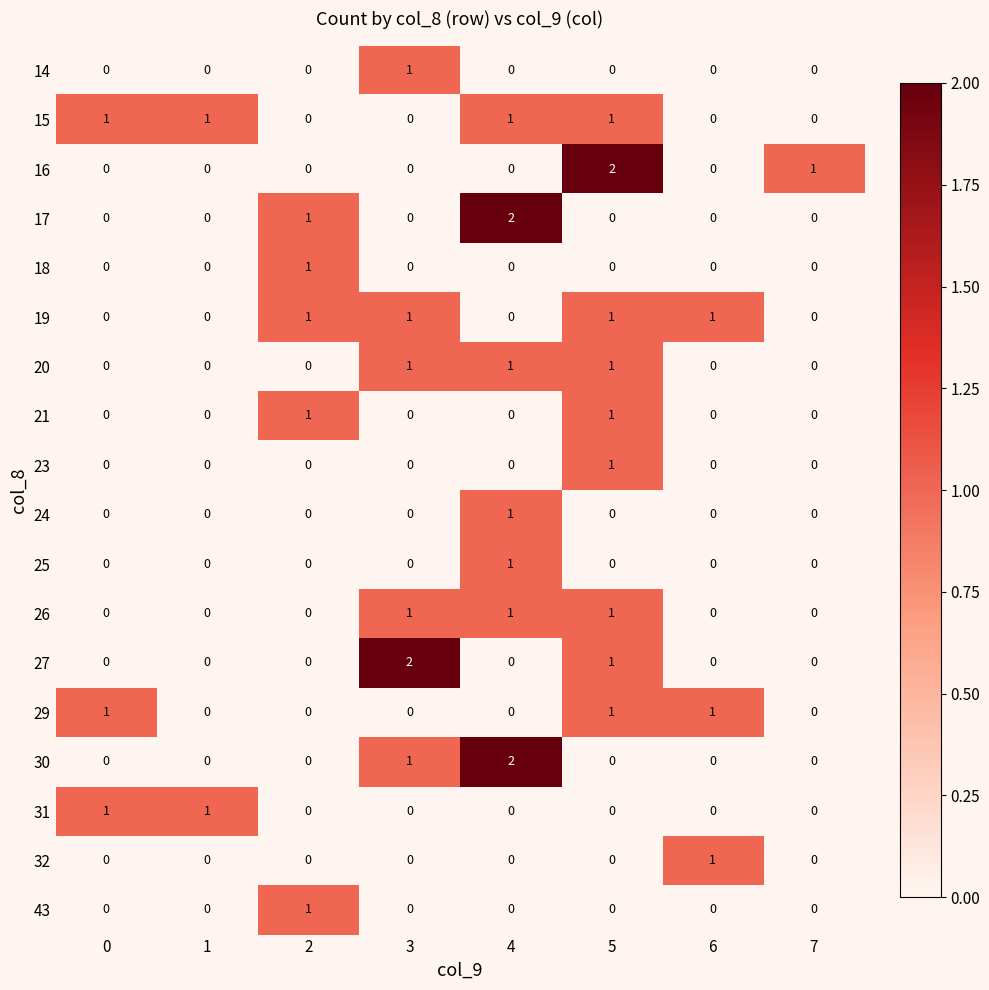

At how many categories does at least one series exceed 0?

8